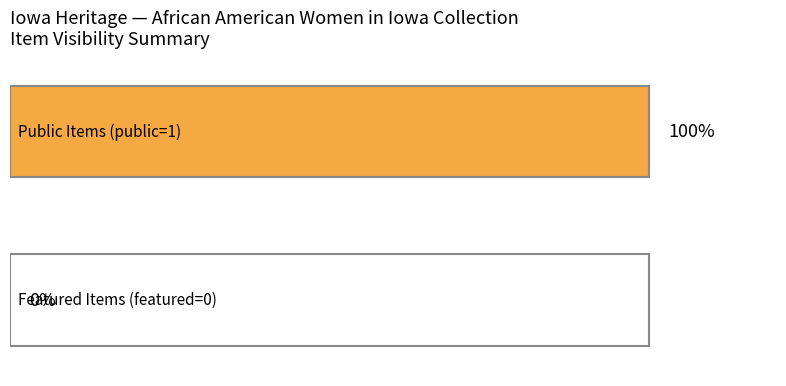

Is it true that public equals 2 at 9786?

False